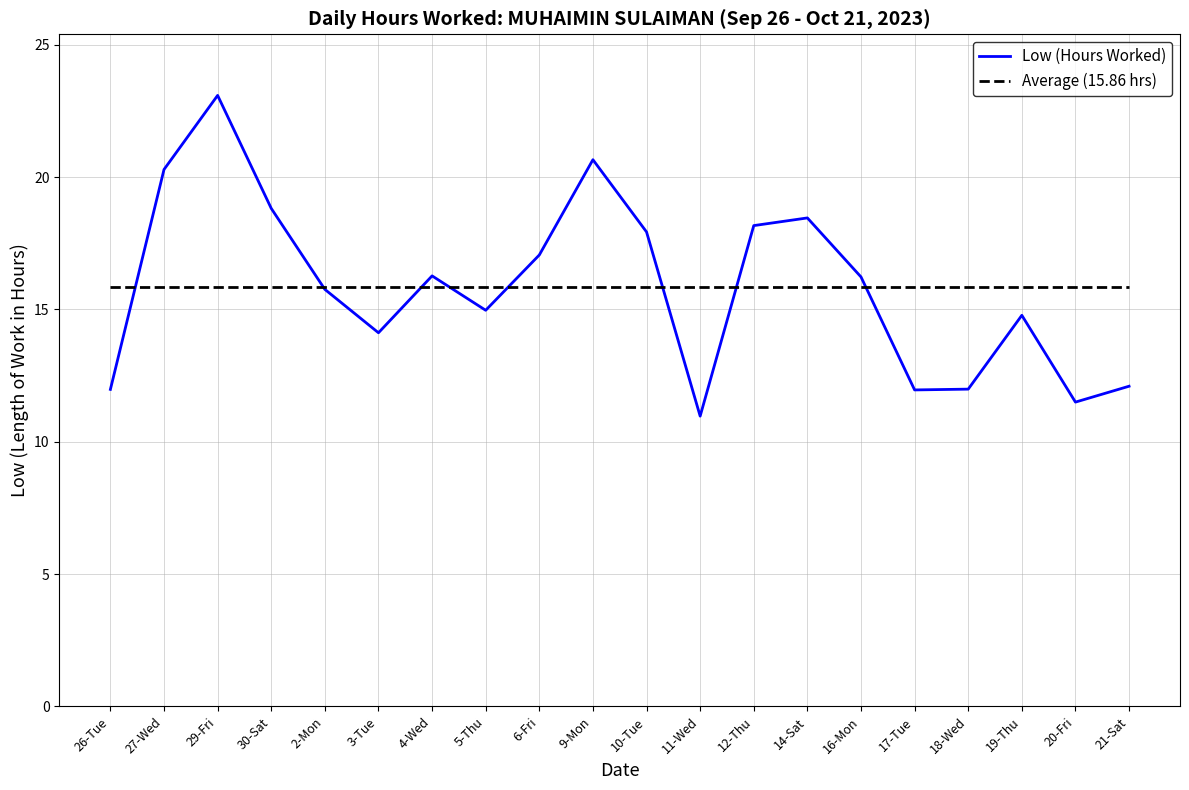

Count the number of categories in the chart.

20